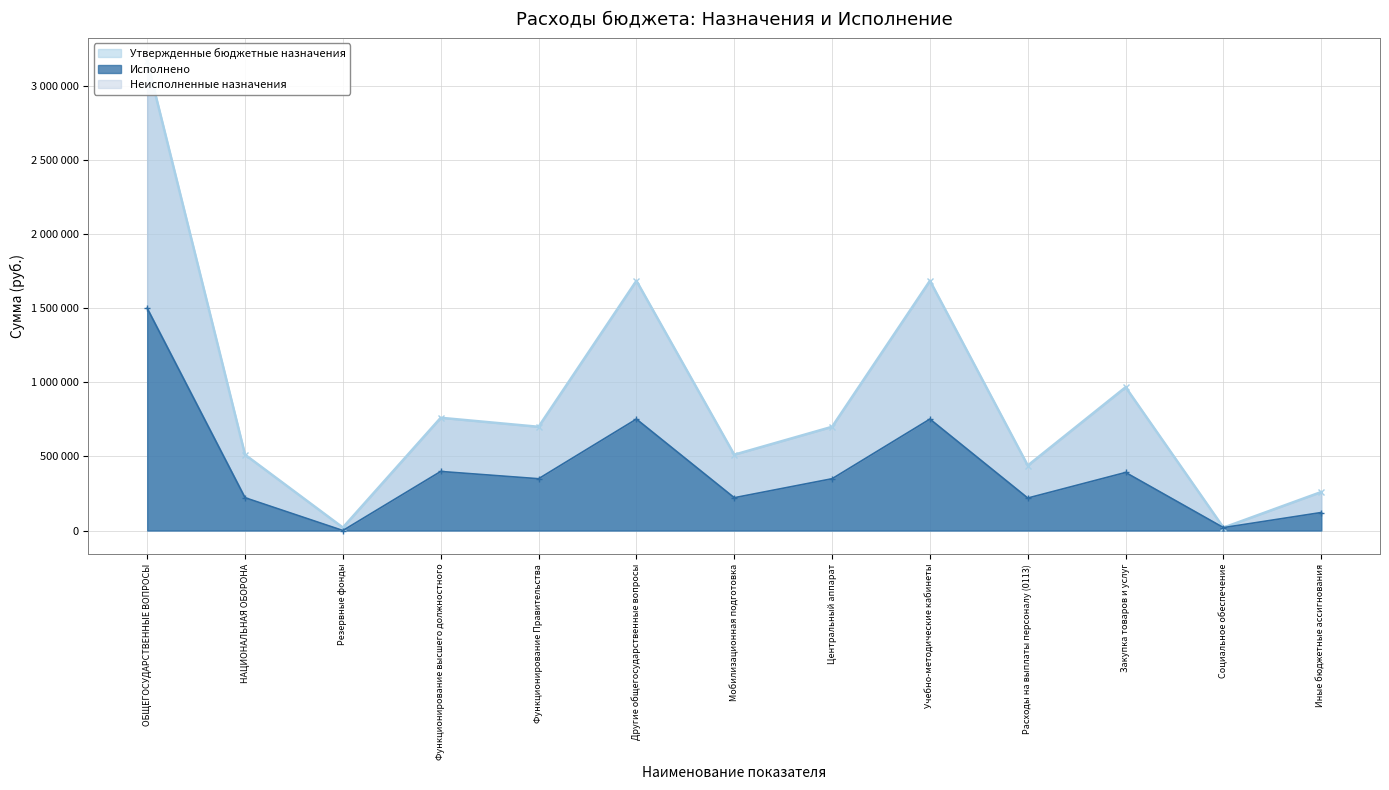

Reading left to right, extract all data points from this chart.

Утвержденные бюджетные назначения: 3165700.0	511600.0	20000.0	760700.0	699900.0	1685100.0	511600.0	699900.0	1685100.0	438600.0	967000.0	19500.0	260000.0
Исполнено: 1499692.5	221289.5	0.0	398502.2	349408.2	751782.2	221289.5	349408.2	751782.2	219126.7	391655.5	19500.0	121500.0